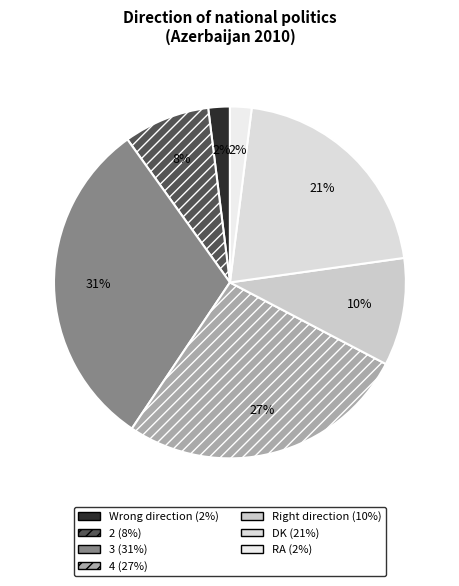

Which slice is the largest?

3